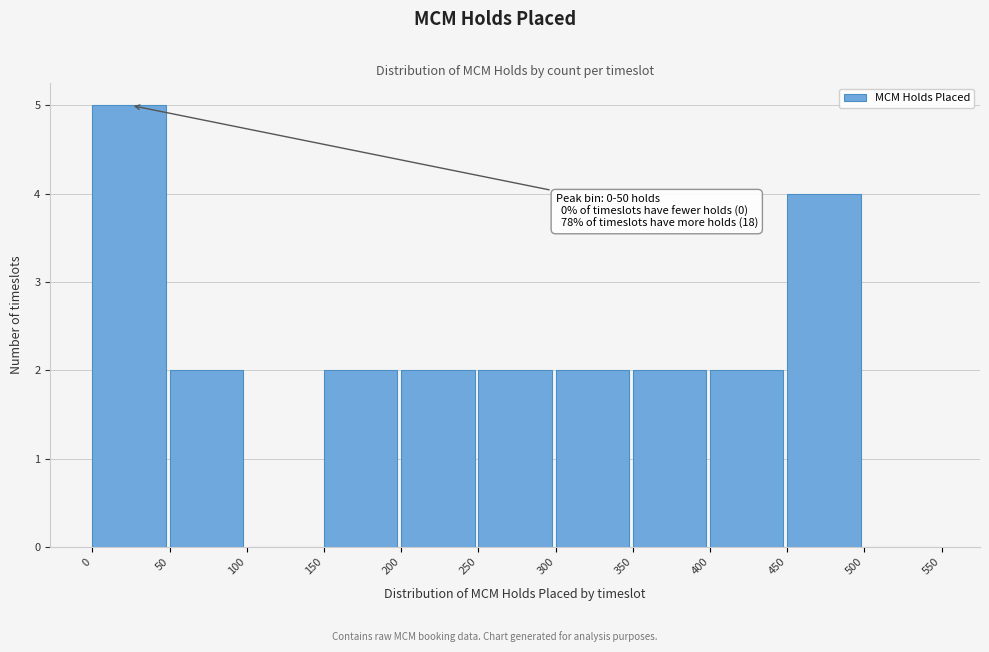

Over which range of the x-axis is the bar tallest?

0 to 50